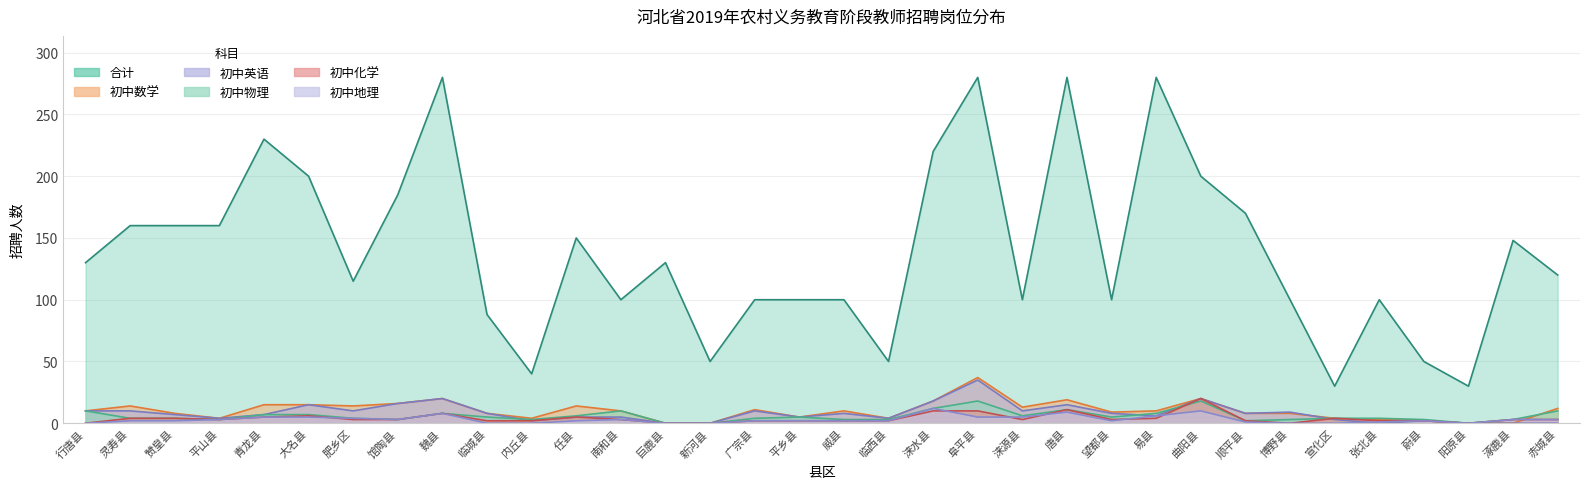

The value of 初中化学 at 馆陶县 is 2. True or false?

False